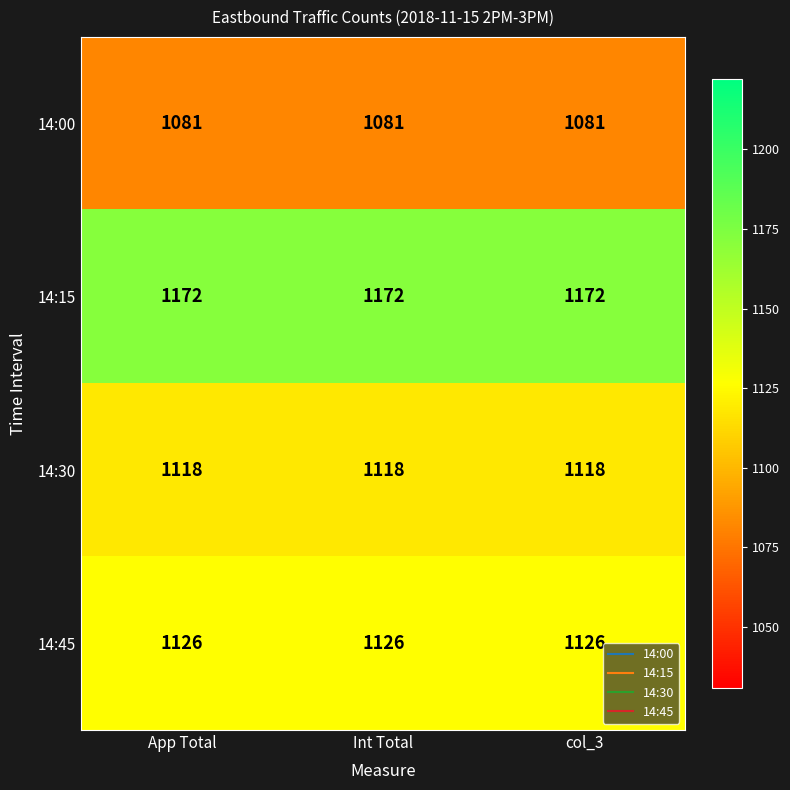

What is the minimum value for 14:30?

1118